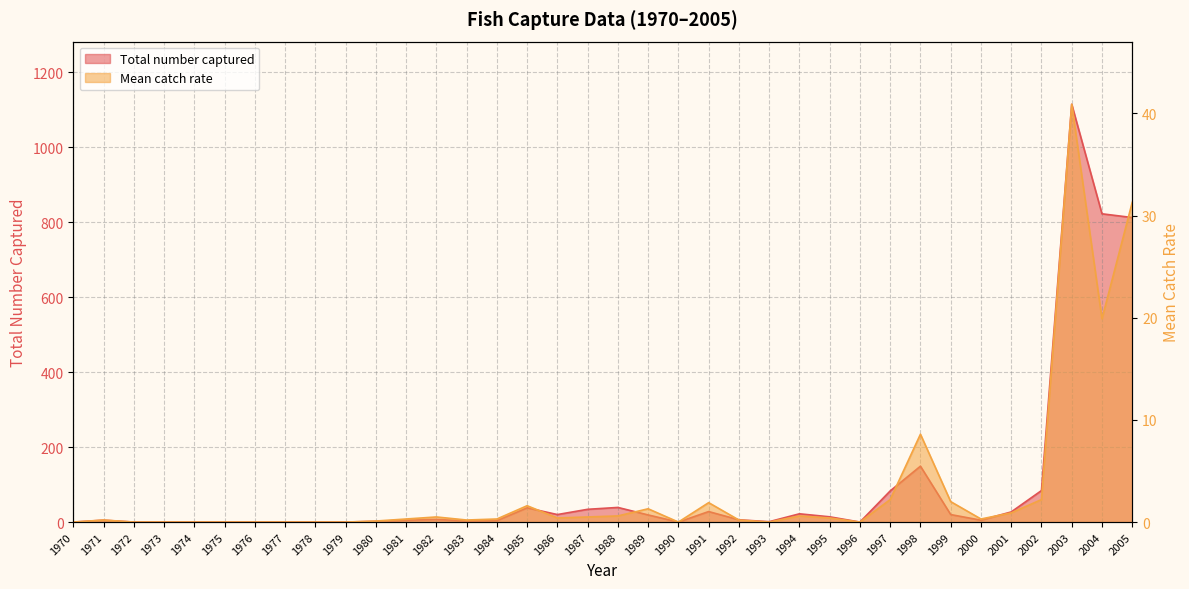

What is the average value of the Total number captured series?

93.4